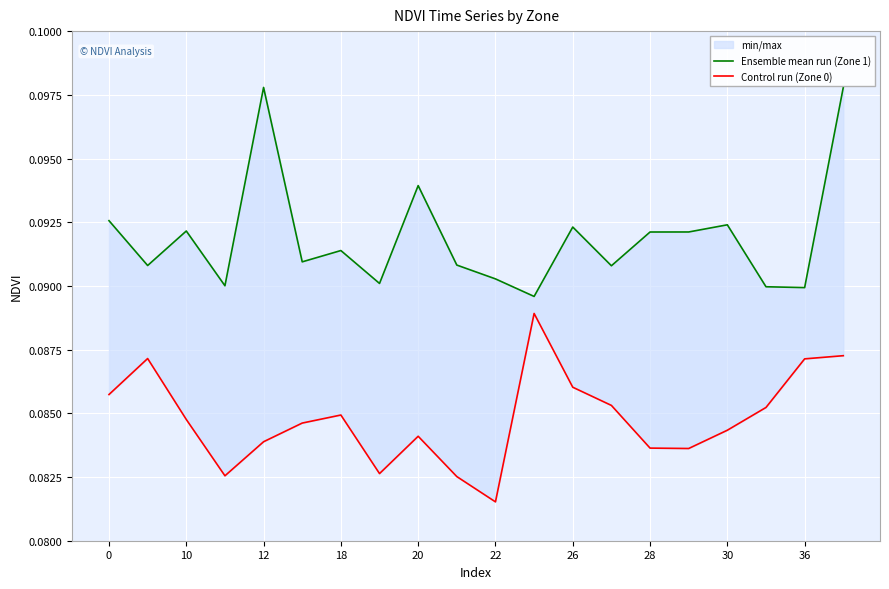

In Ensemble mean run (Zone 1), how many points are higher than both neighbors (excluding endpoints)?

6